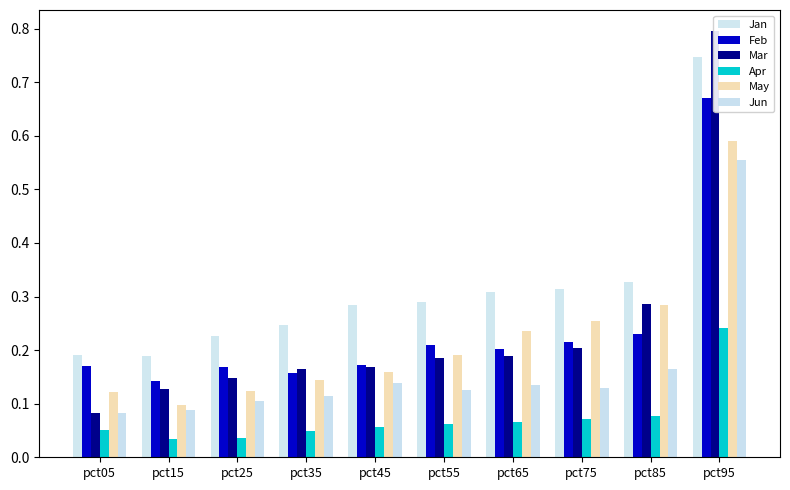

What is the difference between the Mar values at pct65 and pct95?

0.6